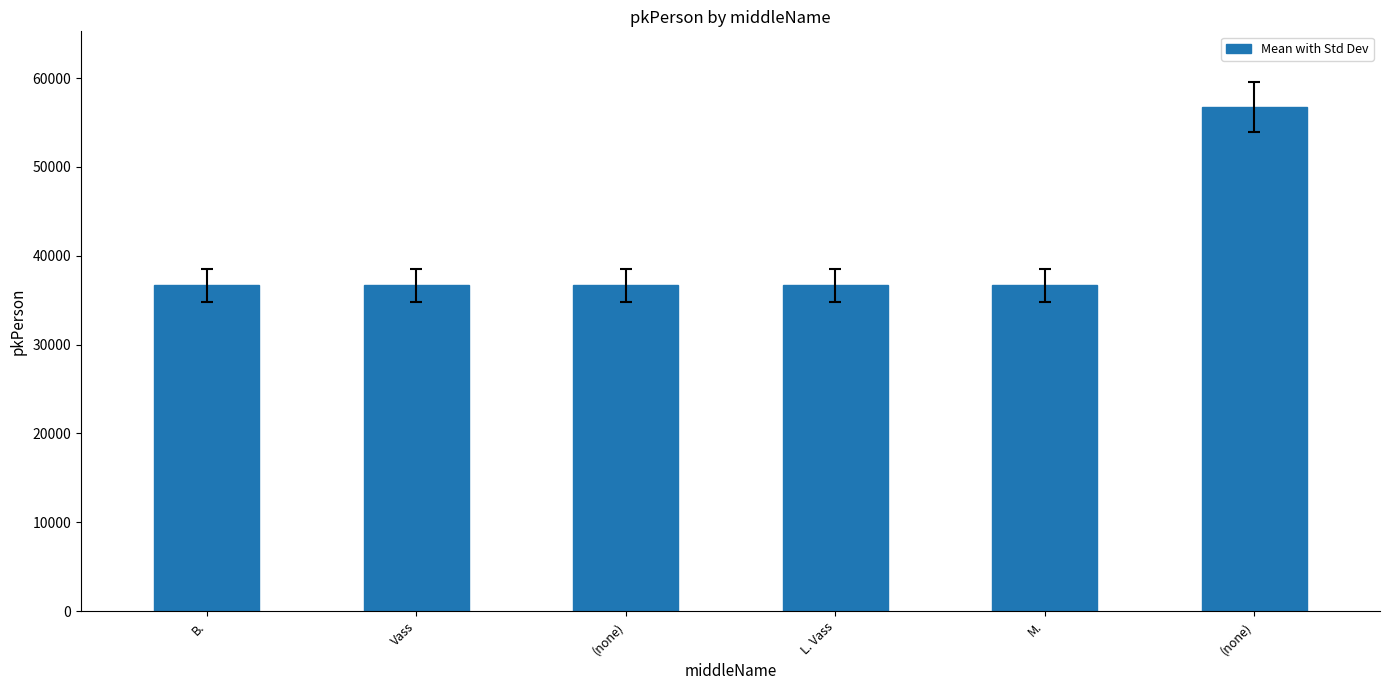

What is the label of the 3rd bar from the left?

(none)